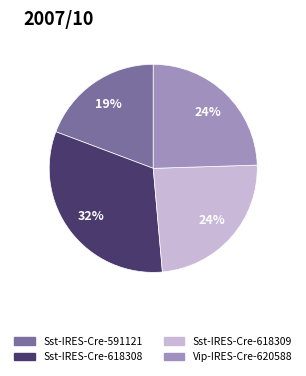

Is the sum of Sst-IRES-Cre-618308 and Vip-IRES-Cre-620588 greater than half?

Yes